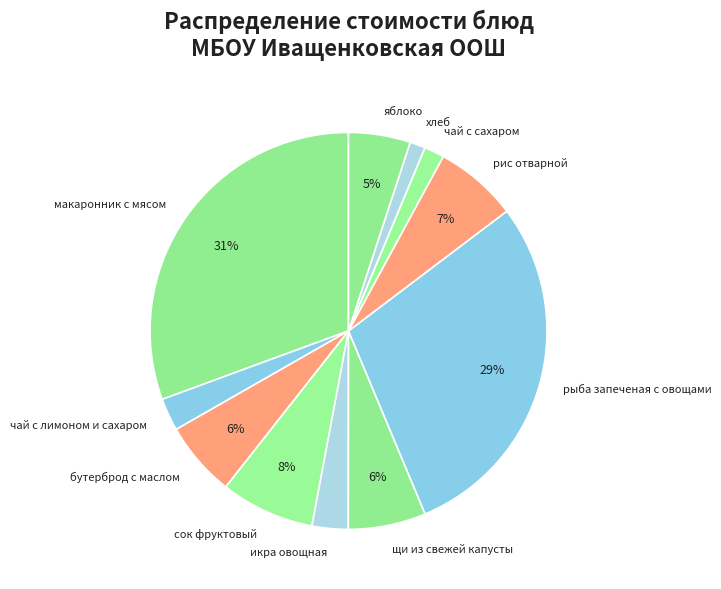

Combined, do хлеб and рис отварной account for over 50%?

No